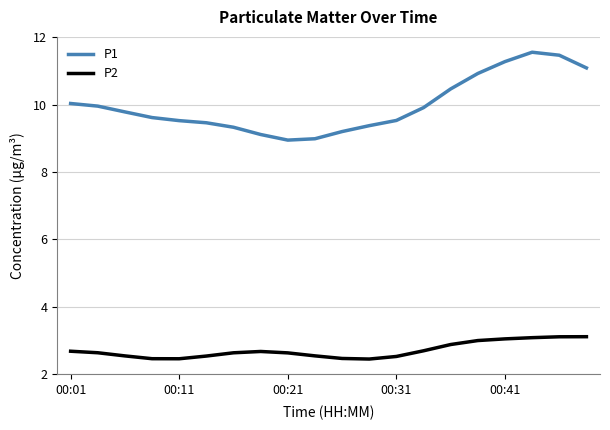

True or false: P2 and P1 cross at least once.

False